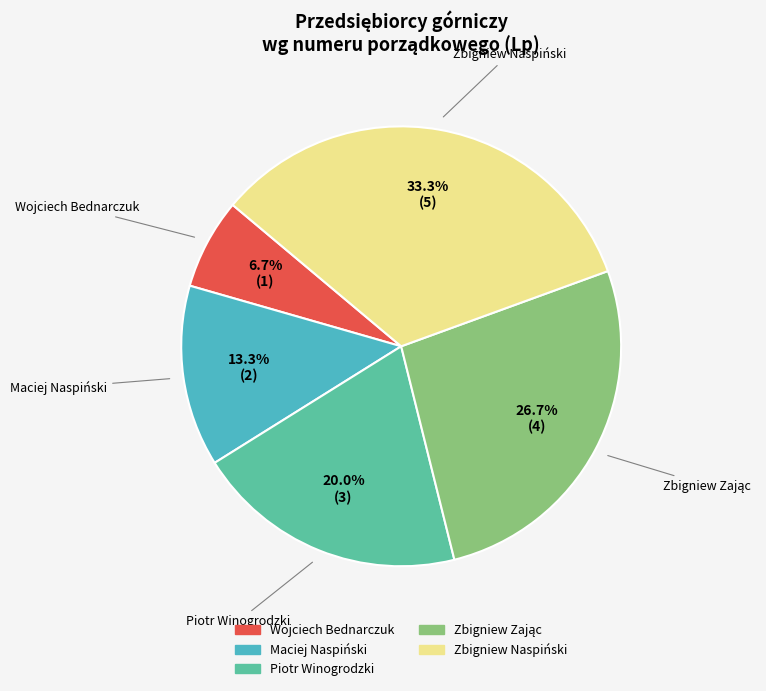

True or false: Maciej Naspiński accounts for 13% of the total.

True